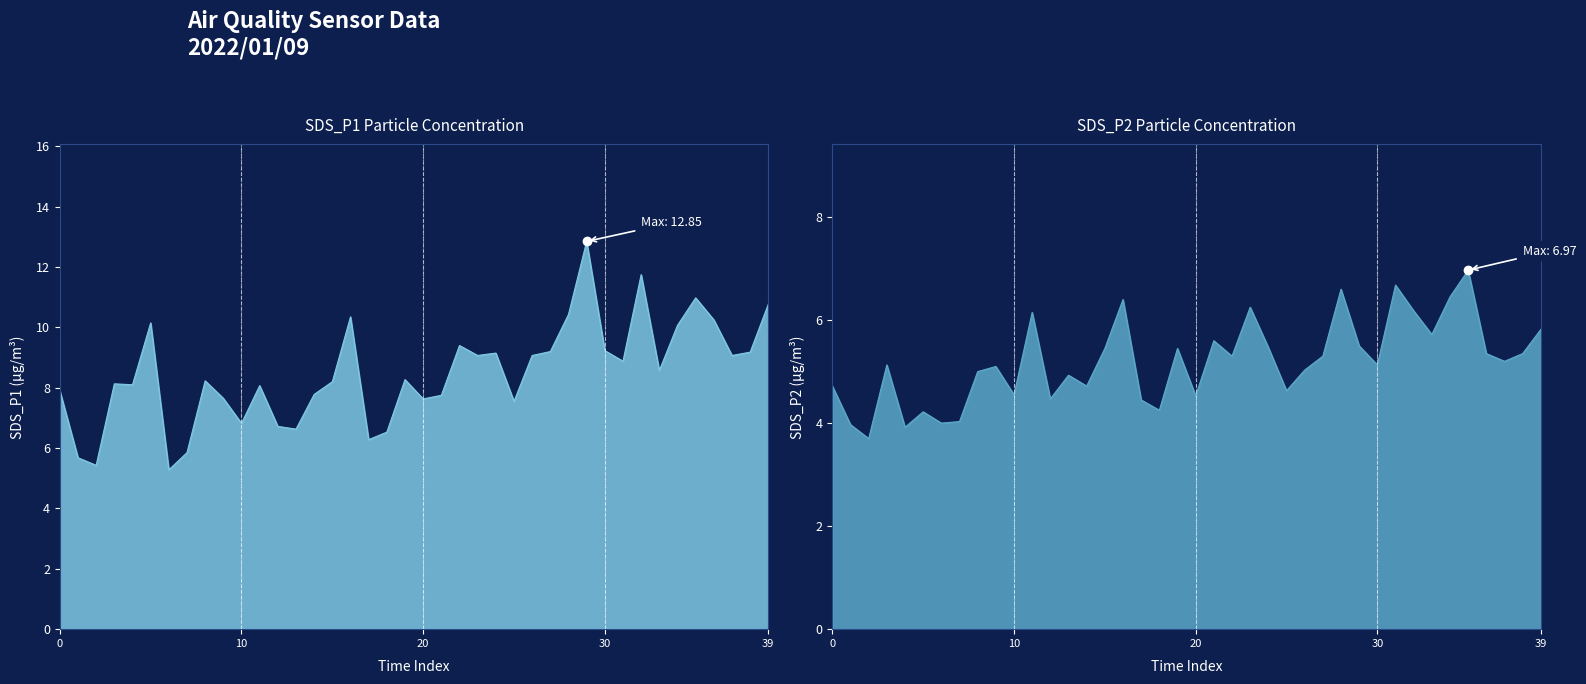

How many interior local valleys does the SDS_P2 series have?

13